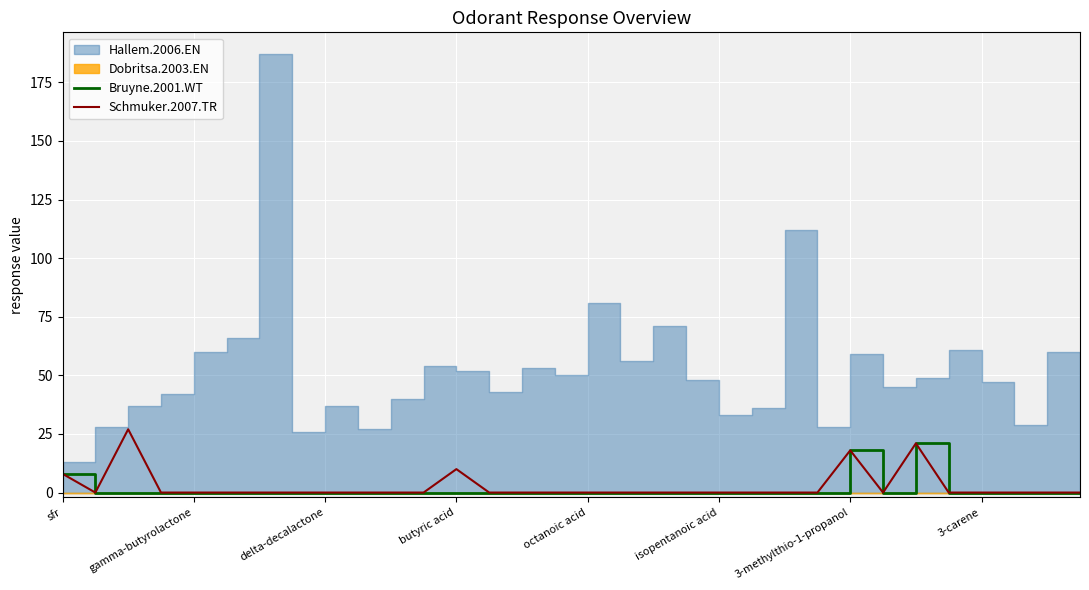

Is it true that Schmuker.2007.TR equals 0 at delta-decalactone?

True